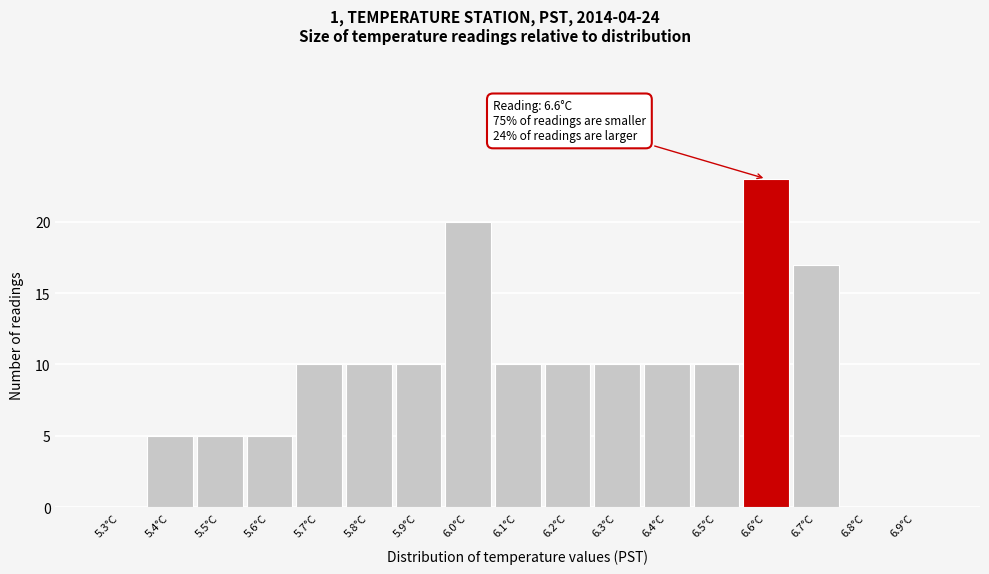

Reading right to left, what are all the values shown in this chart?

6.9°C=0	6.8°C=0	6.7°C=17	6.6°C=23	6.5°C=10	6.4°C=10	6.3°C=10	6.2°C=10	6.1°C=10	6.0°C=20	5.9°C=10	5.8°C=10	5.7°C=10	5.6°C=5	5.5°C=5	5.4°C=5	5.3°C=0